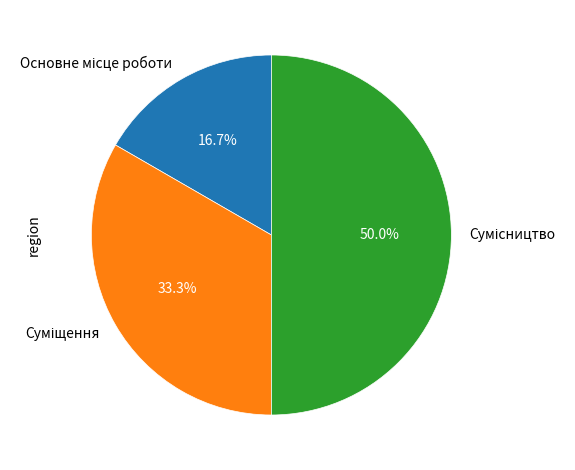

Is it true that Основне місце роботи is 17% of the pie?

True